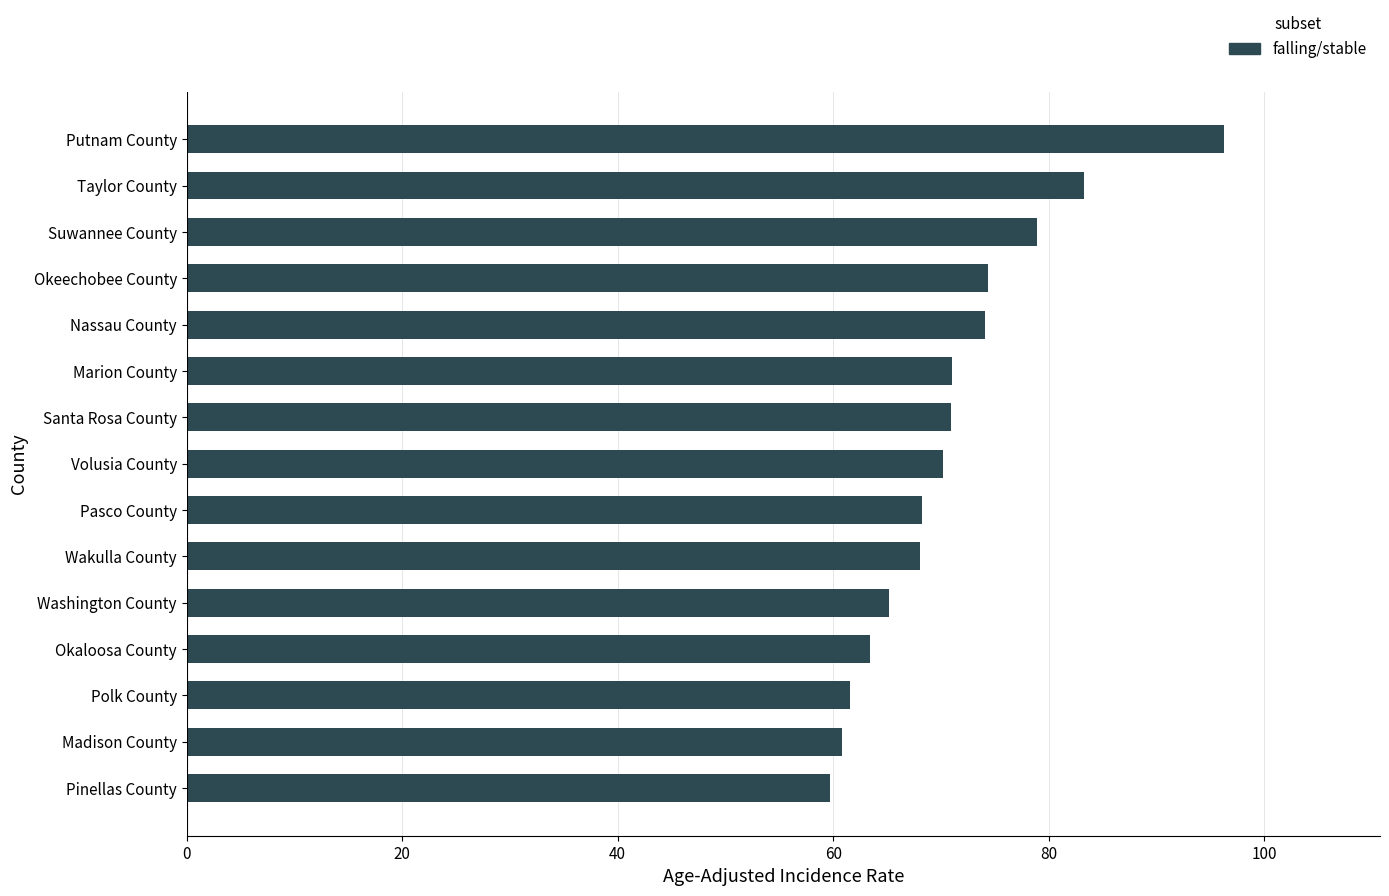

Is it true that the value at Taylor County is 83.3?

True